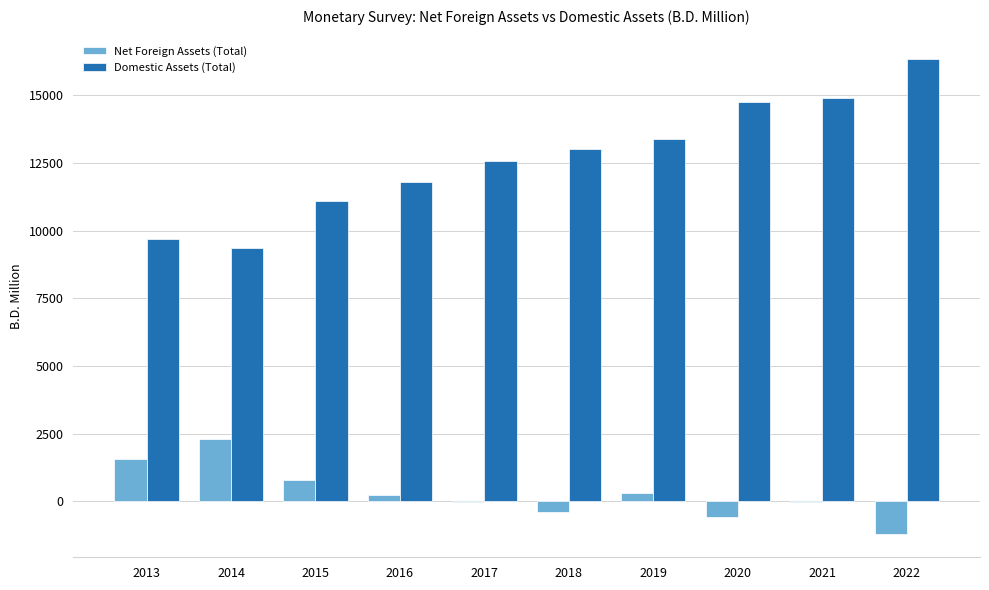

True or false: Net Foreign Assets (Total) has a value of 2289.7 at 2014.

True